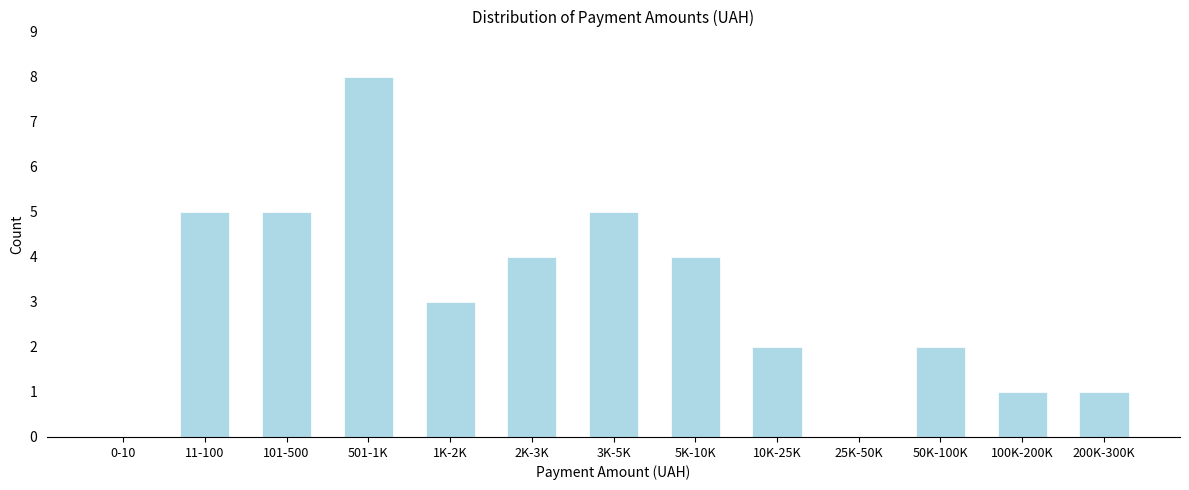

Reading left to right, list all the values displayed in this chart.

0-10=0	11-100=5	101-500=5	501-1K=8	1K-2K=3	2K-3K=4	3K-5K=5	5K-10K=4	10K-25K=2	25K-50K=0	50K-100K=2	100K-200K=1	200K-300K=1